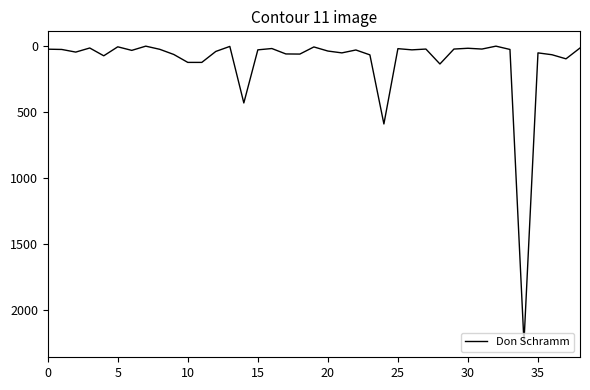

What is the difference between the maximum and minimum values?

2243